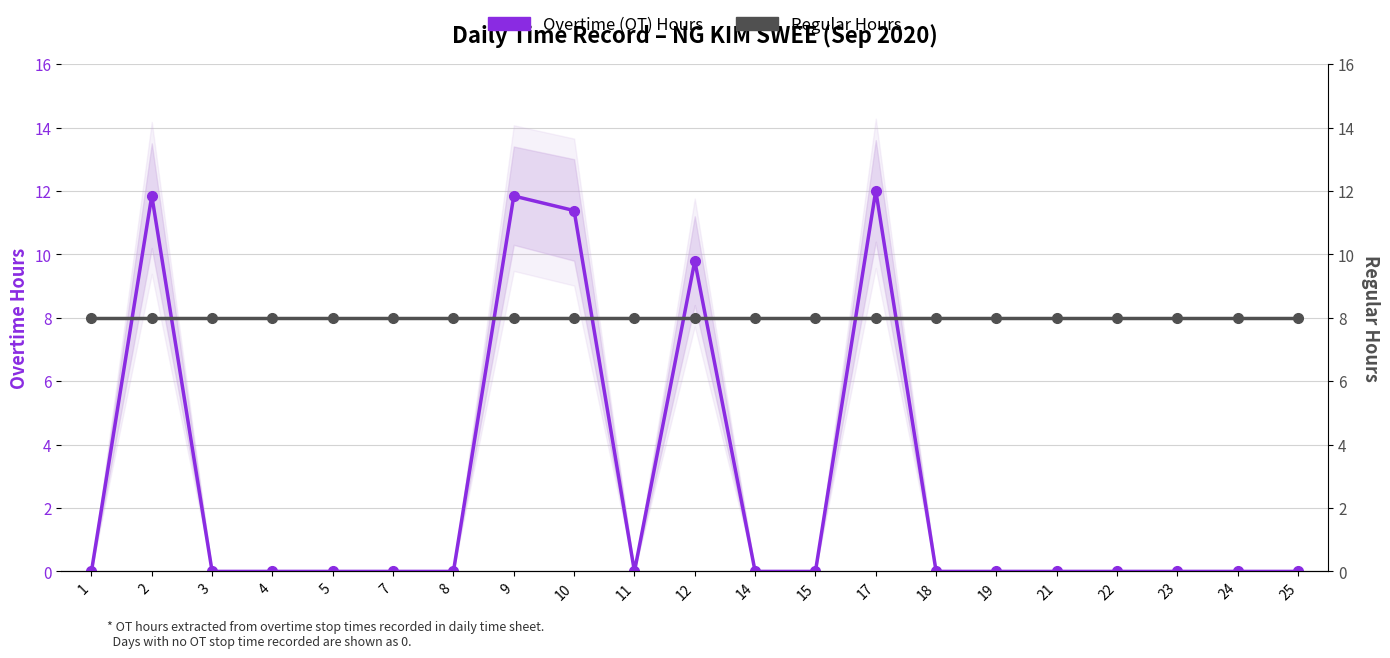

What is the spread (max minus min) of values at 15?

8.0